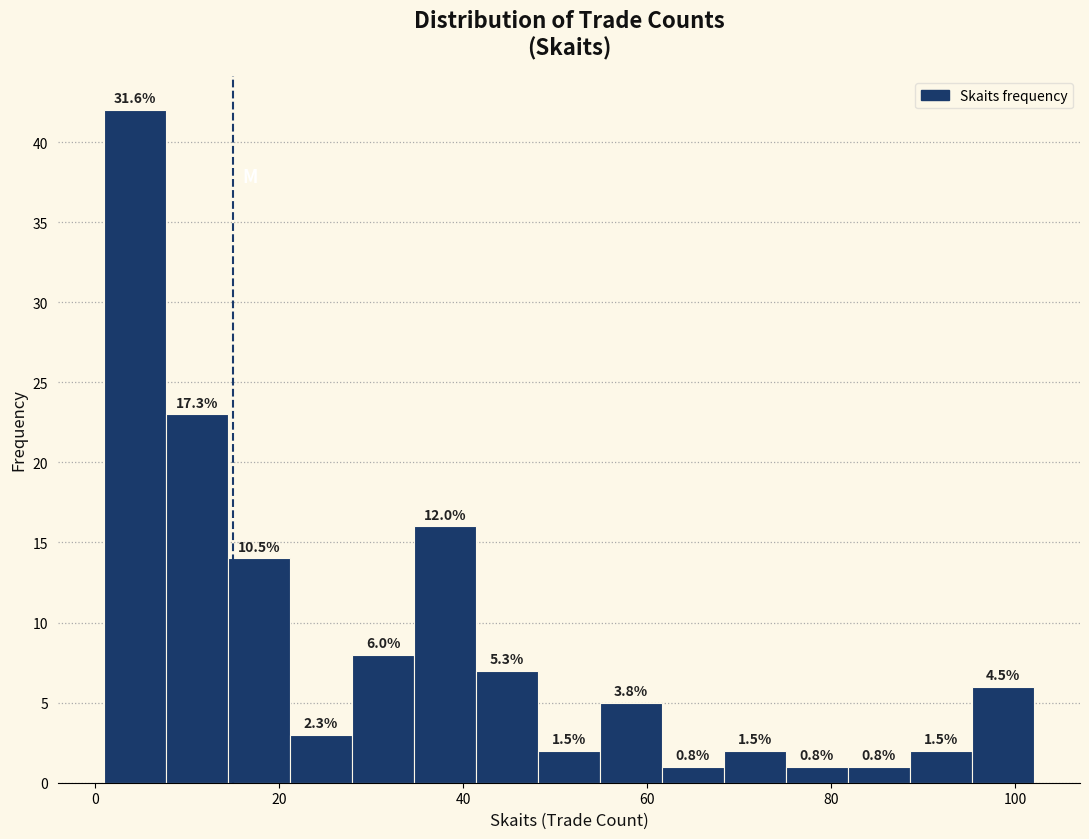

Around what value on the x-axis is the tallest bar? Give the approximate position of its centre, as read against the axis.

4